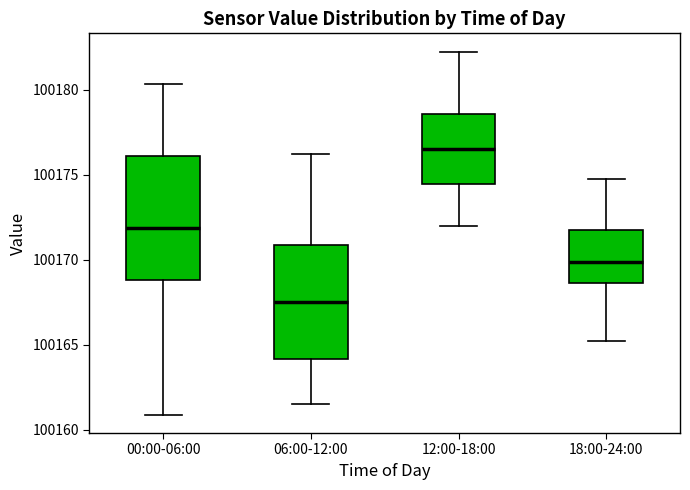

Reading left to right, transcribe this box plot: for each box, give where its median line is, the range the box spans, and where its two whiskers end, as read against the y-axis. The values are not printed on the chart, so give them approximately, as read against the axis.

00:00-06:00: median 100172.0, box 100169.0 to 100176.0, whiskers 100161.0 to 100180.5
06:00-12:00: median 100167.5, box 100164.0 to 100171.0, whiskers 100161.5 to 100176.5
12:00-18:00: median 100176.5, box 100174.5 to 100178.5, whiskers 100172.0 to 100182.5
18:00-24:00: median 100170.0, box 100168.5 to 100172.0, whiskers 100165.5 to 100175.0